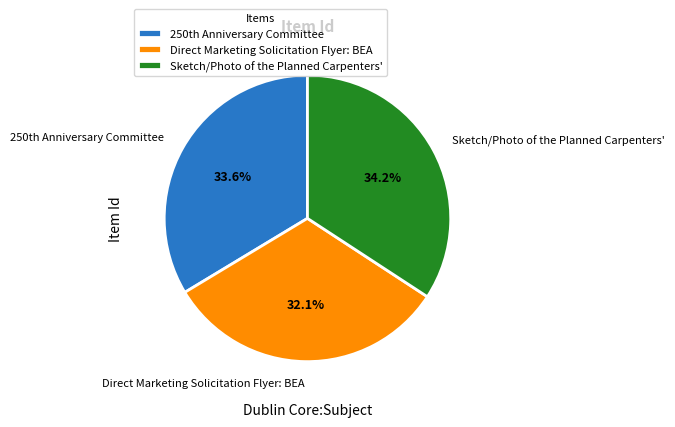

Which category has the smallest portion of the pie?

Direct Marketing Solicitation Flyer: BEA